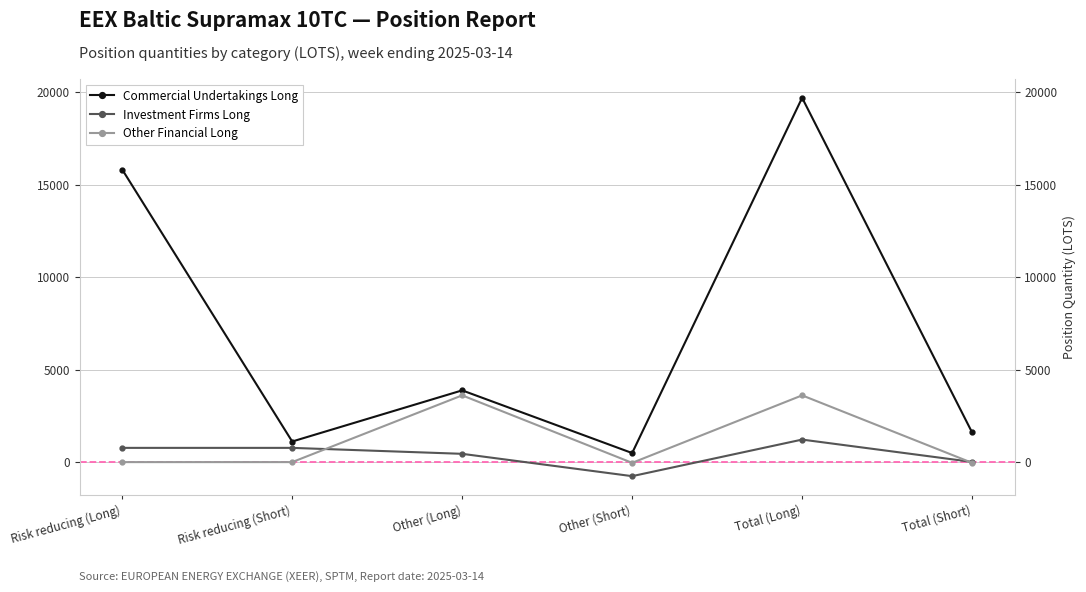

What is the total value across all series at Other (Long)?

7938.1